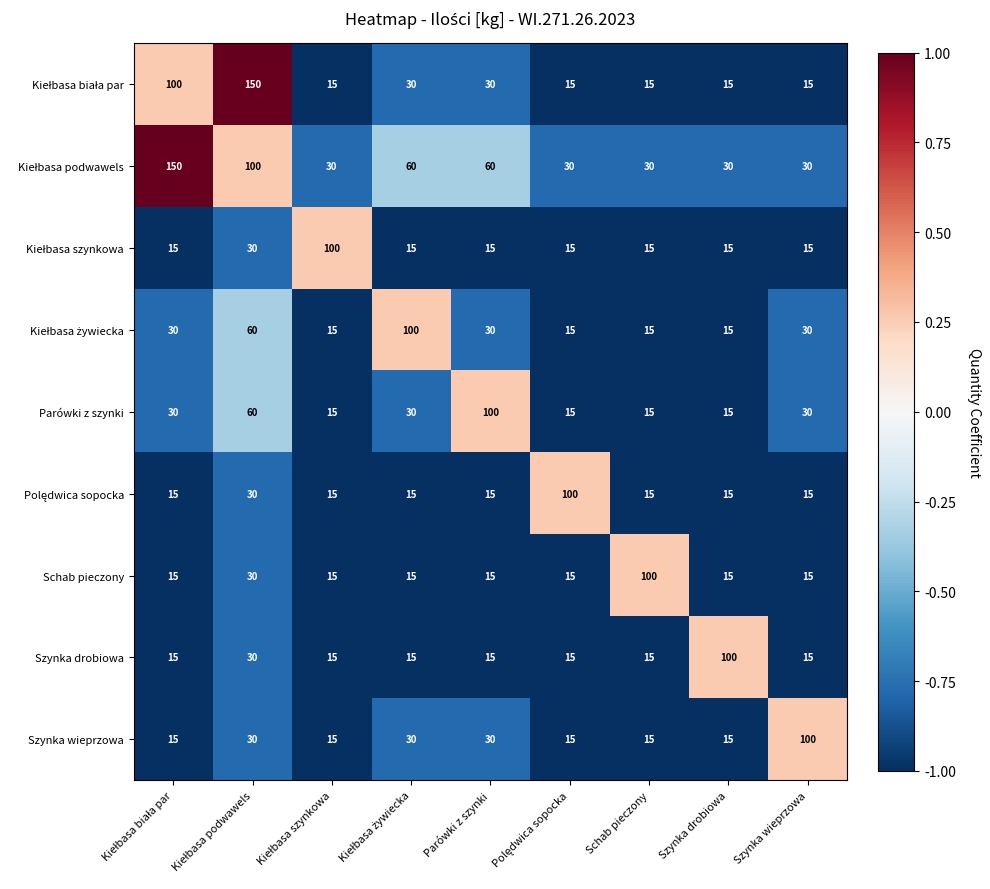

At how many categories does at least one series exceed 65?

9